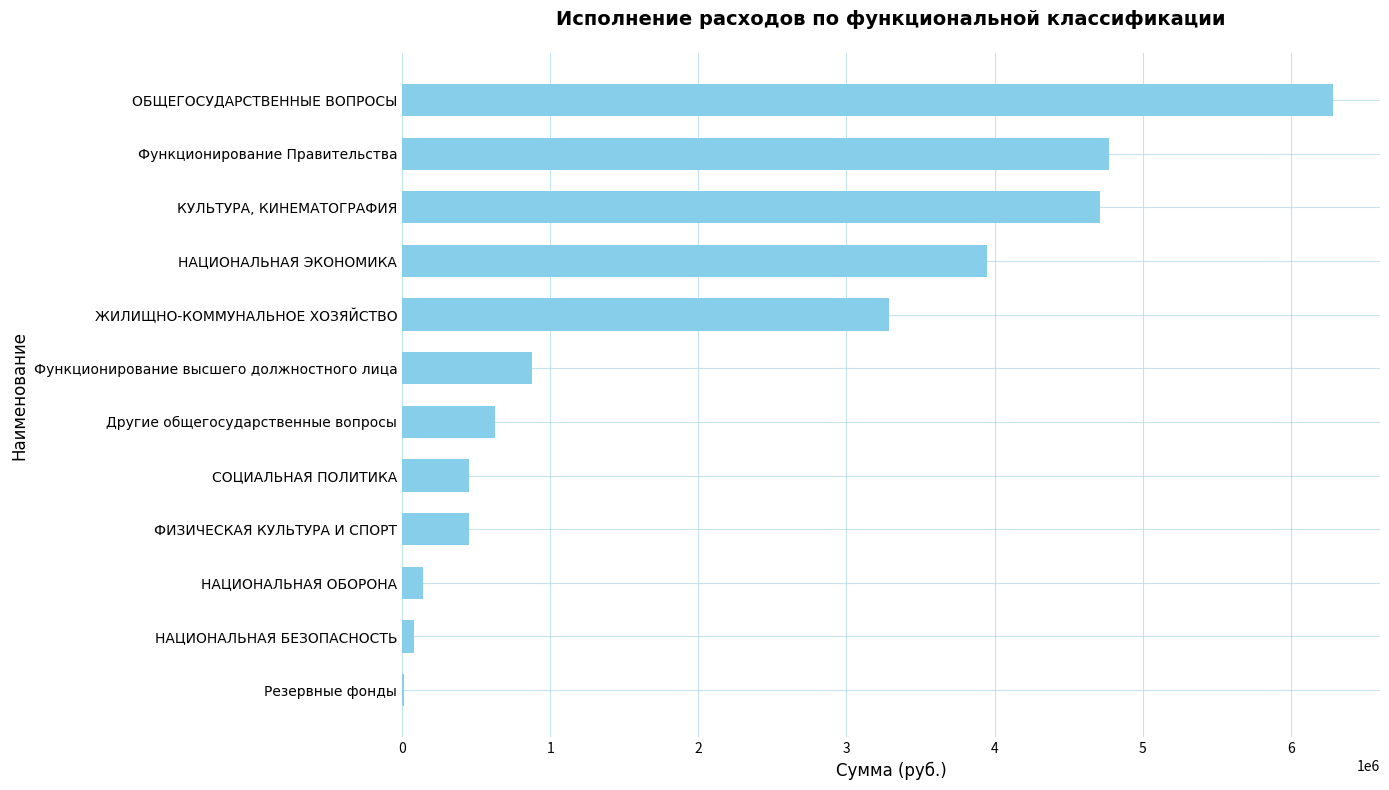

What is the change in value from СОЦИАЛЬНАЯ ПОЛИТИКА to Функционирование Правительства?

+4319420.0